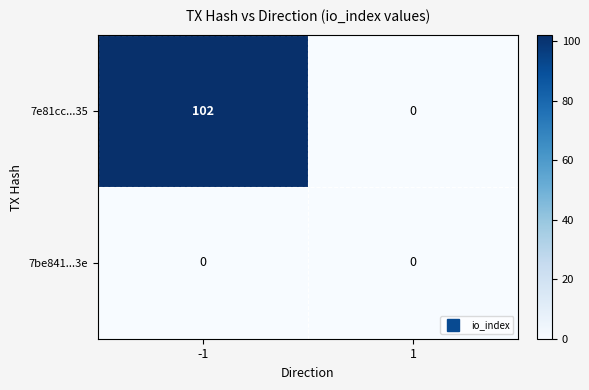

List the series in order of their overall mean, highest first.

7e81cc...35, 7be841...3e